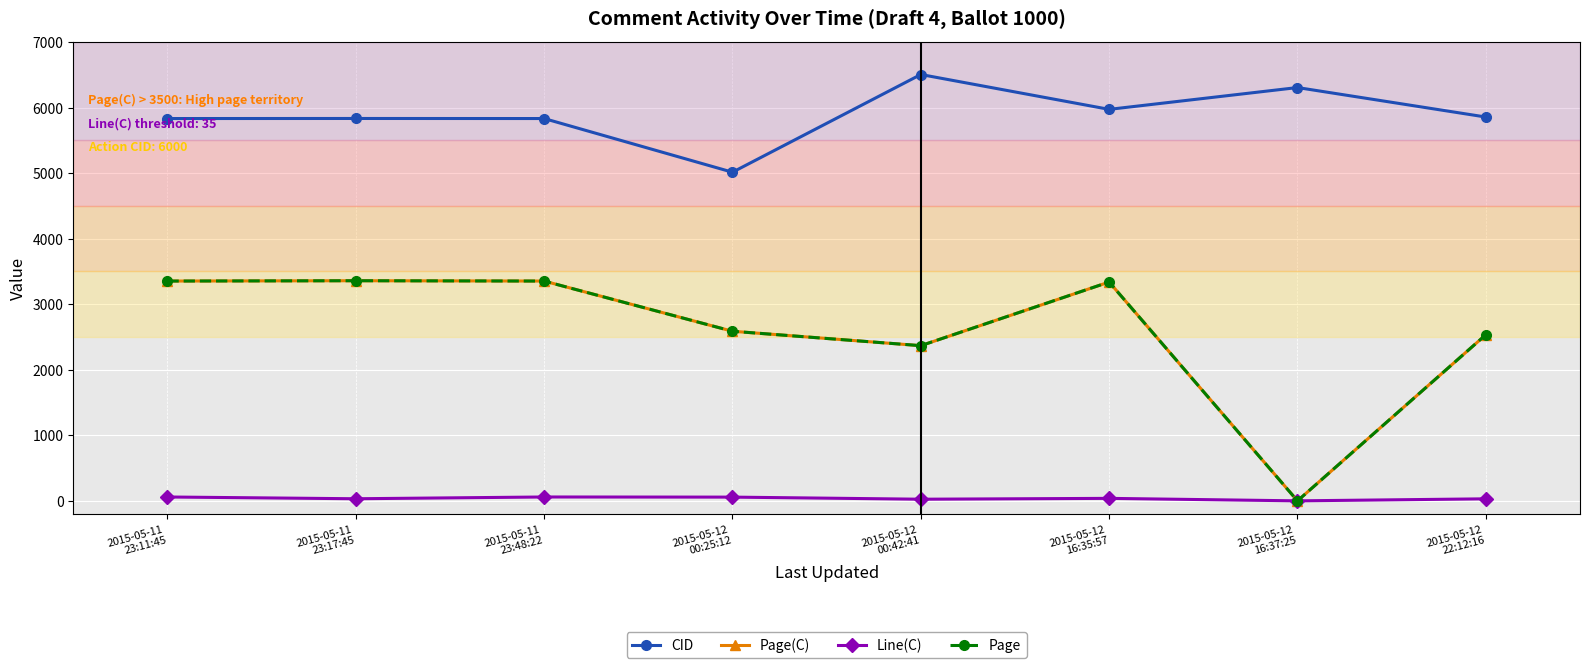

What position from the left is 2015-05-12
00:42:41?

5